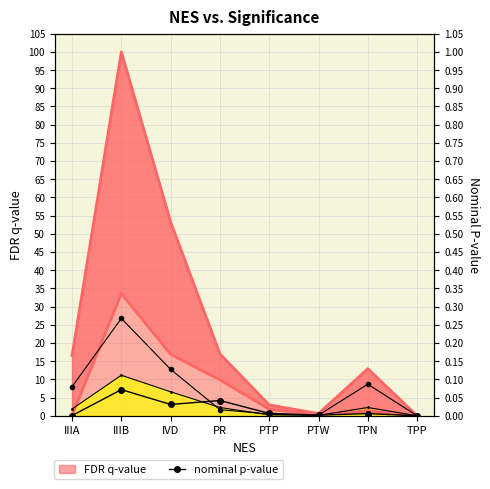

Reading left to right, extract all data points from this chart.

IIIA=0.1	IIIB=7.2	IVD=3.1	PR=4.2	PTP=0.7	PTW=0.2	TPN=0.6	TPP=0.0